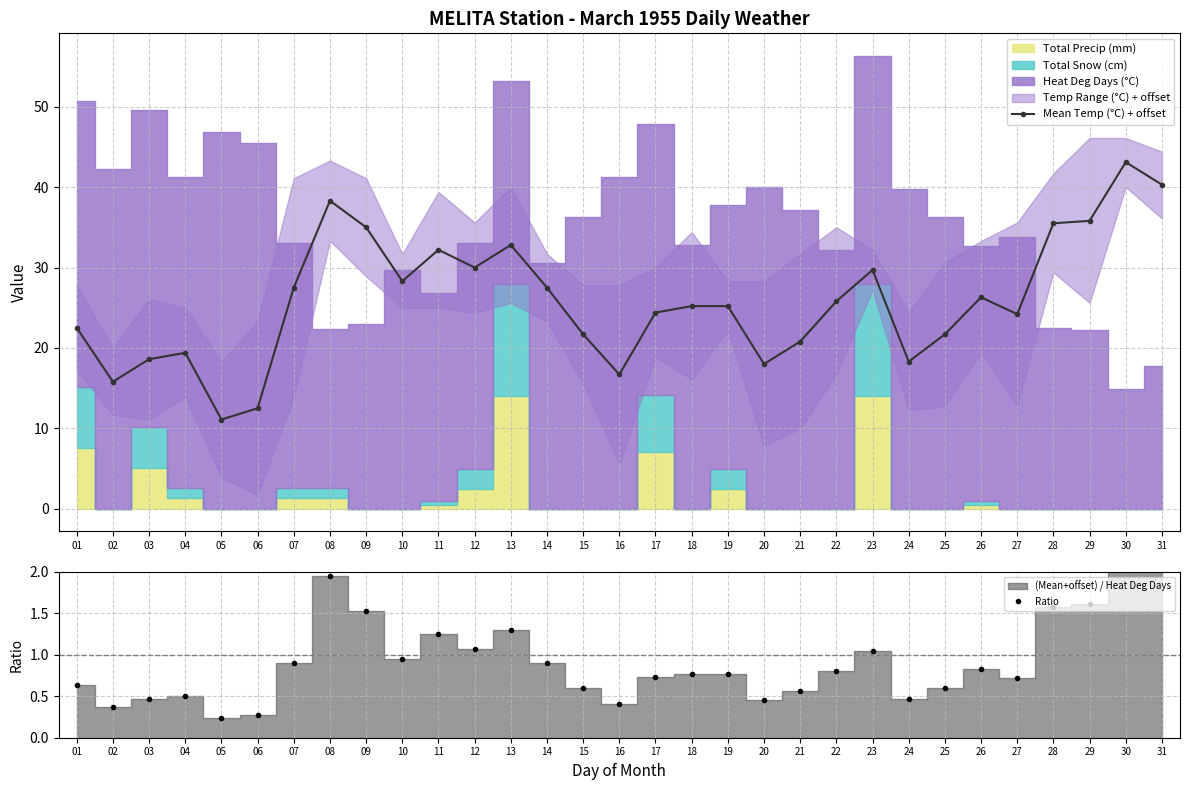

What is the sum of the Ratio values at 24 and 20?

0.9